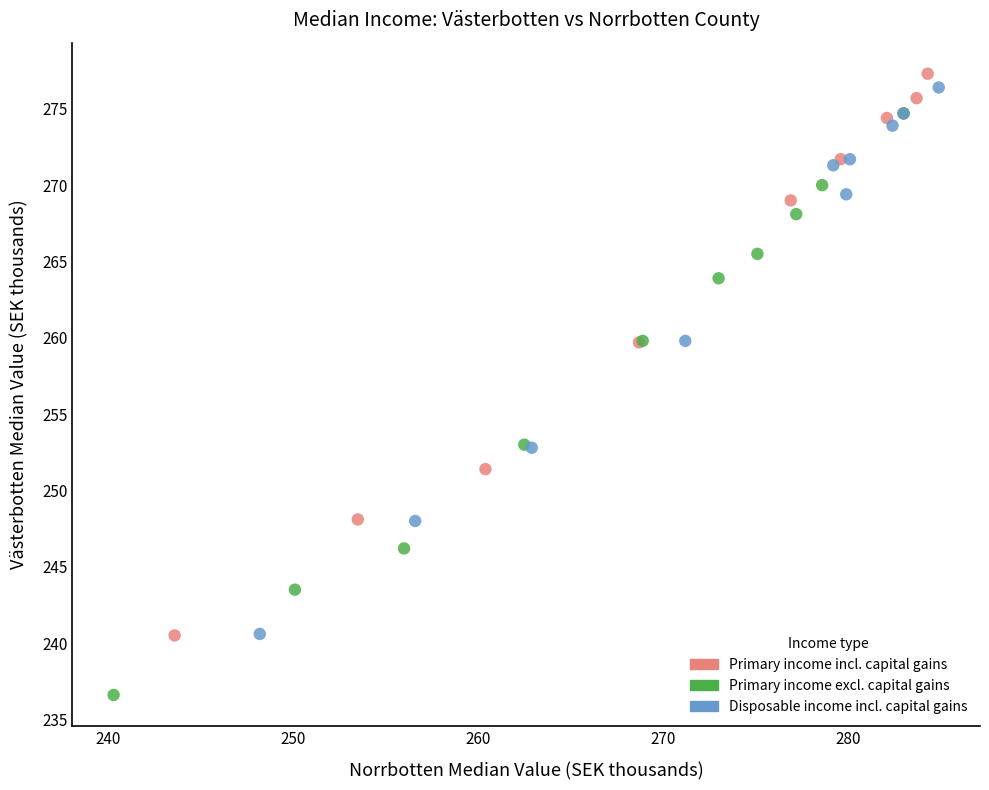

Which series contains the lowest Y value?

Primary income excl. capital gains